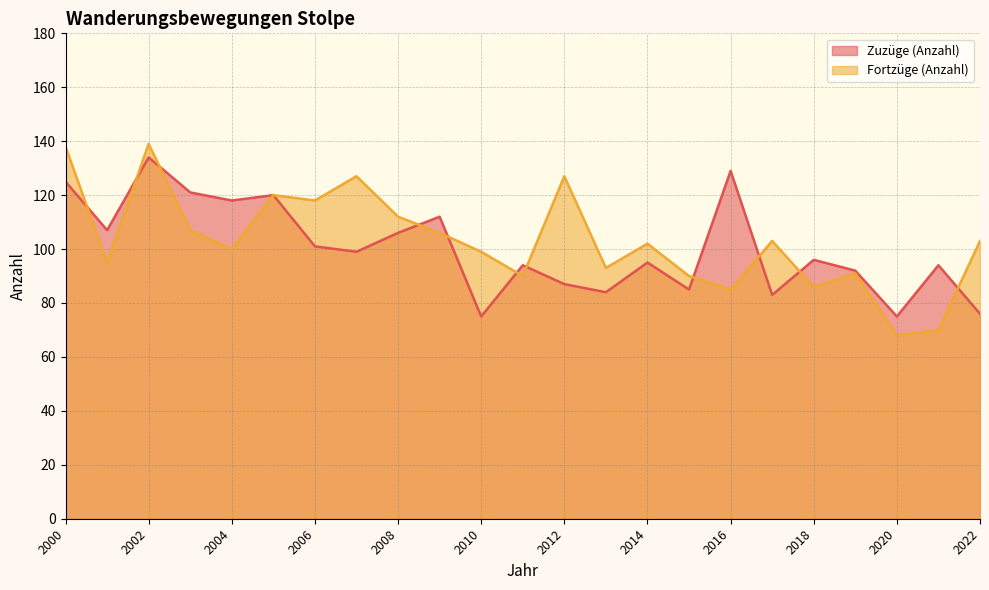

Where do Zuzüge (Anzahl) and Fortzüge (Anzahl) first cross each other?

2000 and 2001